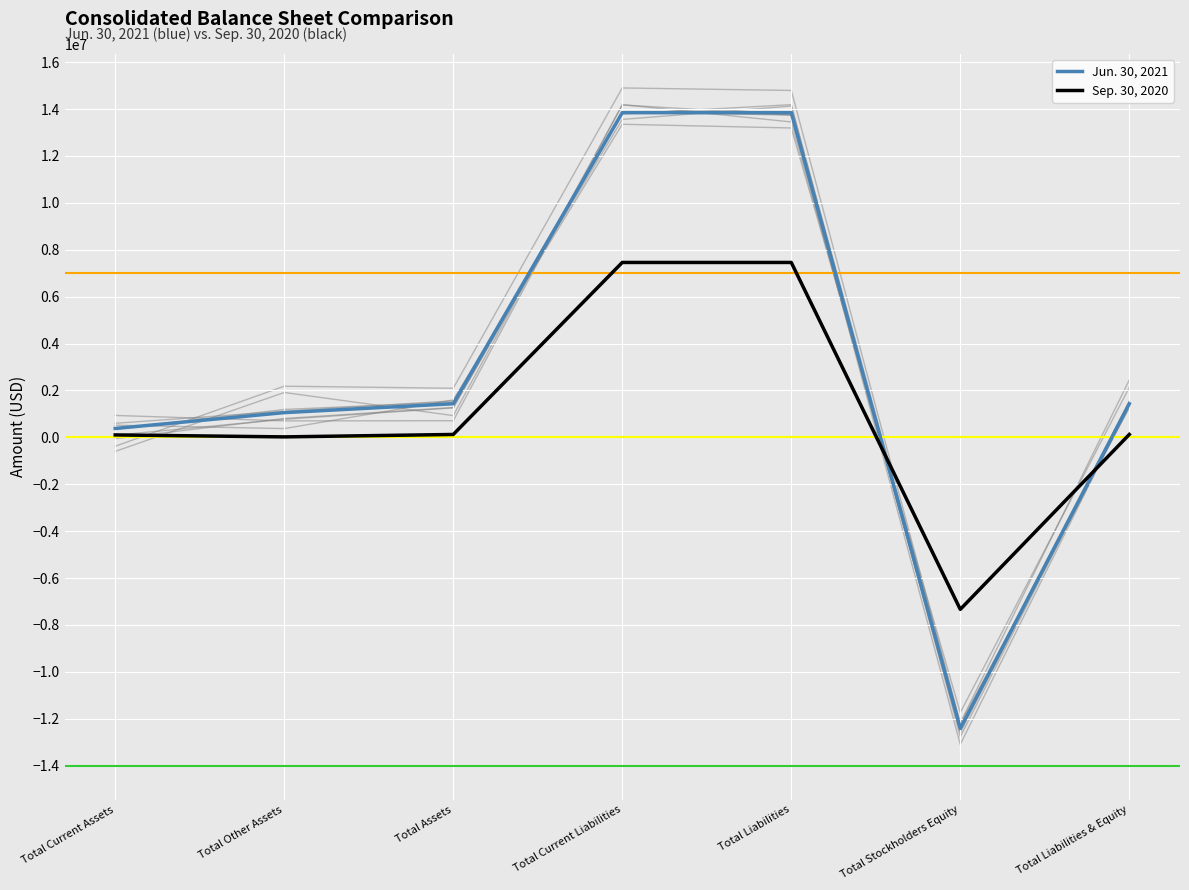

Read the Sep. 30, 2020 value at Total Other Assets, to the nearest 100.

20000